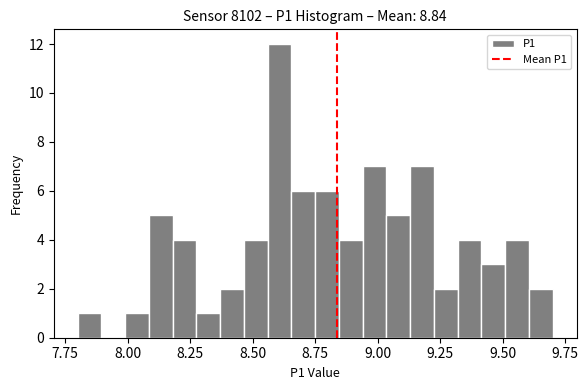

Read against the x-axis, roughly where is the centre of the tallest bar?

8.60